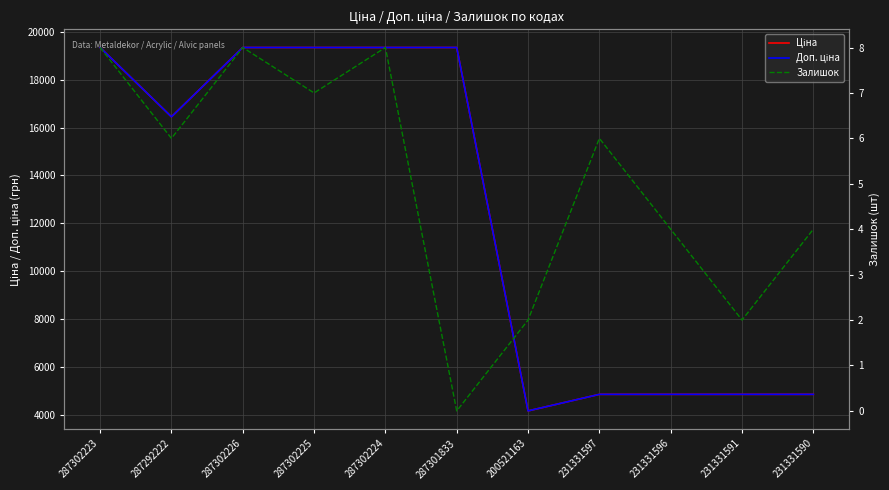

Where is the first local maximum for Залишок?

287302226